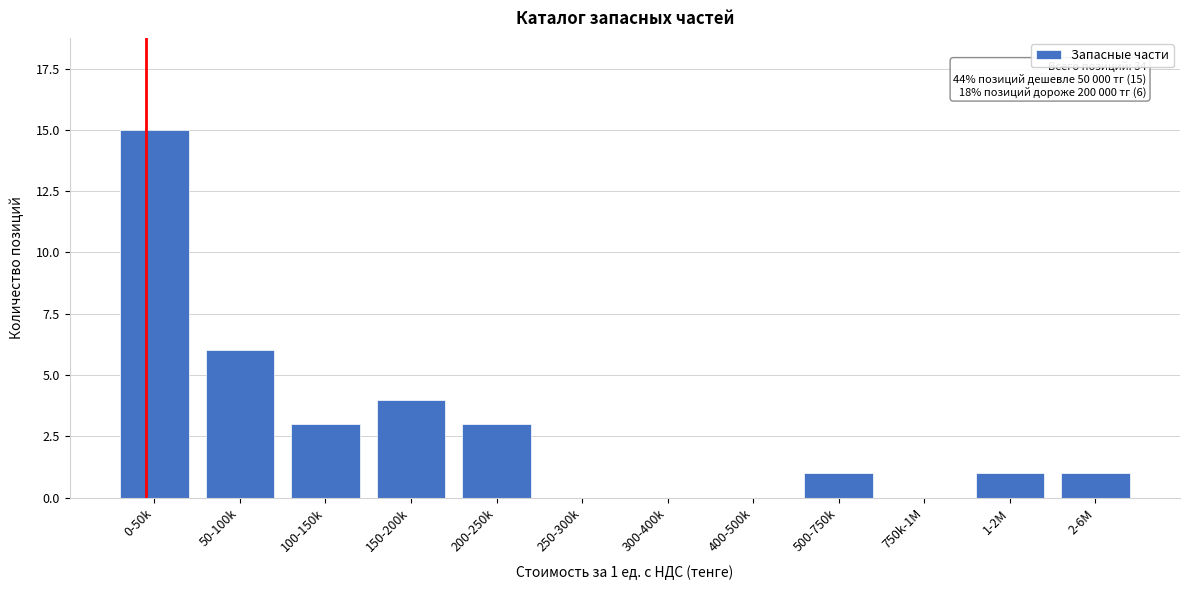

Reading left to right, list all the values displayed in this chart.

0-50k=15	50-100k=6	100-150k=3	150-200k=4	200-250k=3	250-300k=0	300-400k=0	400-500k=0	500-750k=1	750k-1M=0	1-2M=1	2-6M=1